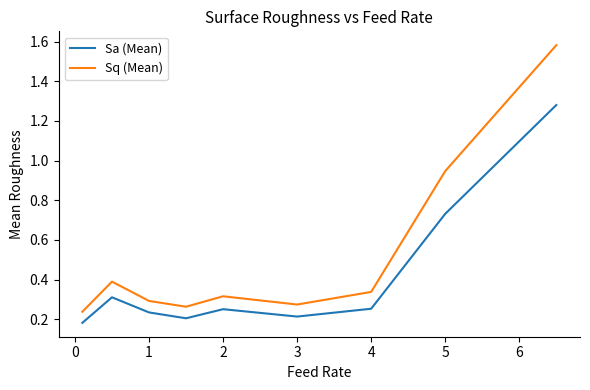

Which series has the largest total across all categories?

Sq (Mean)